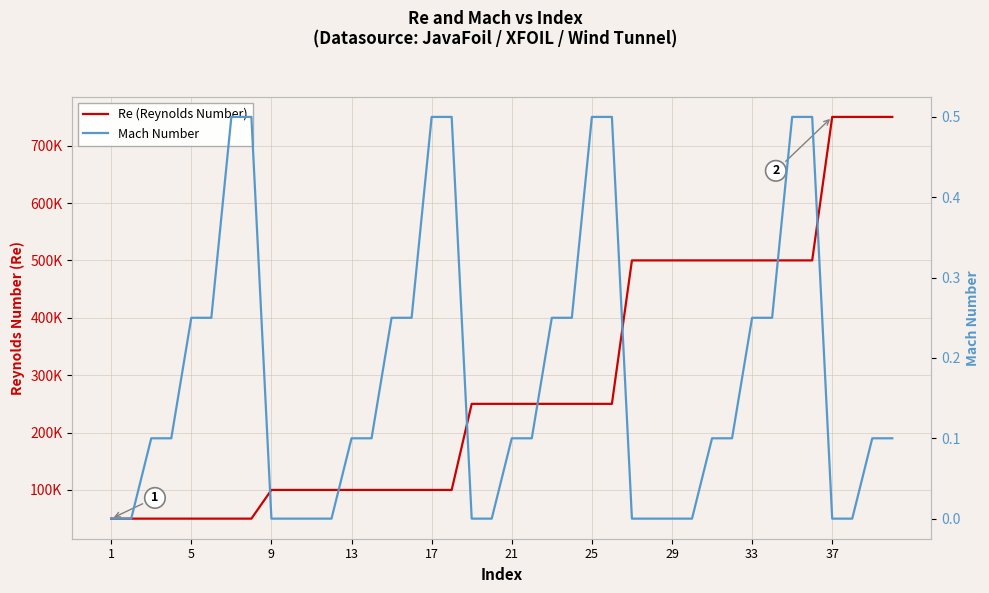

Rank the series by their average value, from lowest to highest.

Mach Number, Re (Reynolds Number)